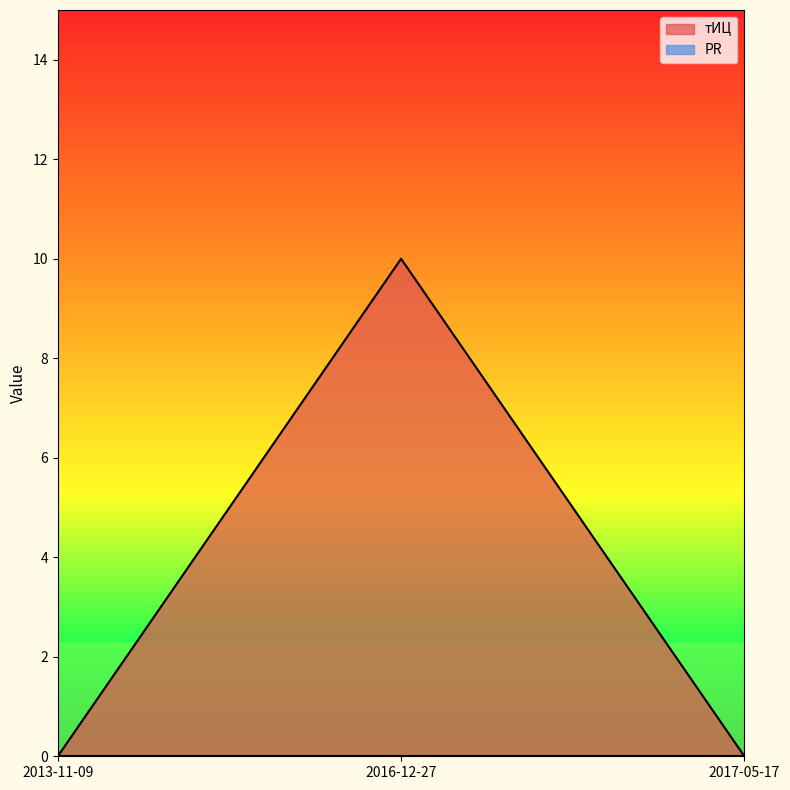

Reading left to right, transcribe all the data shown in this chart.

2013-11-09=0	2016-12-27=10	2017-05-17=0